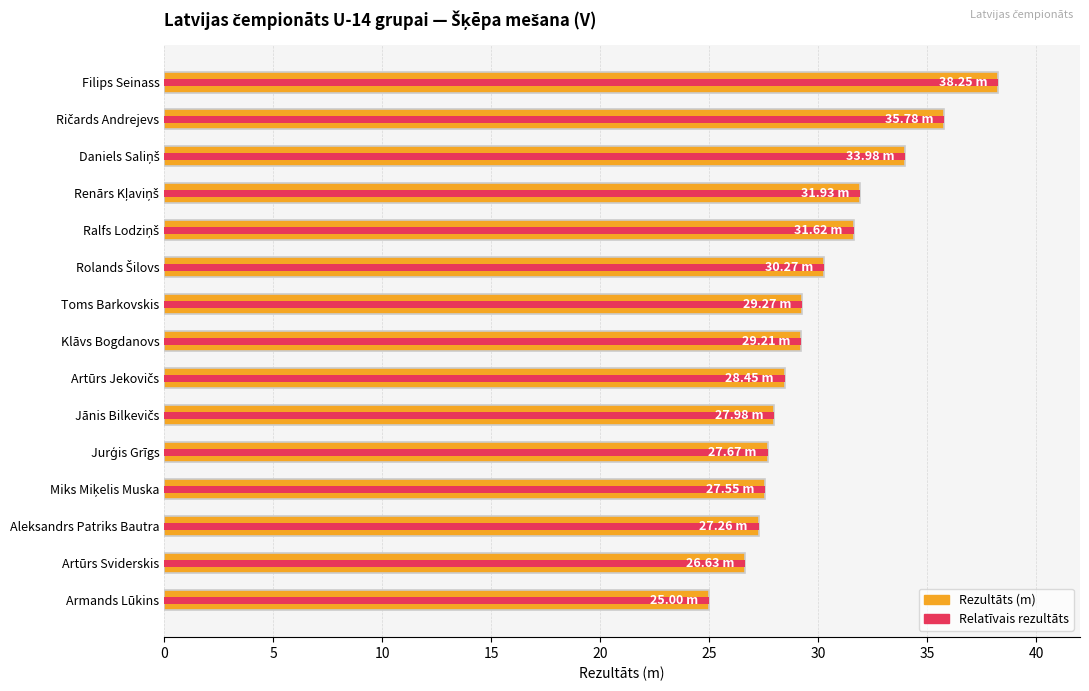

What are all the series names shown in the legend?

Rezultāts (m), Relatīvais rezultāts